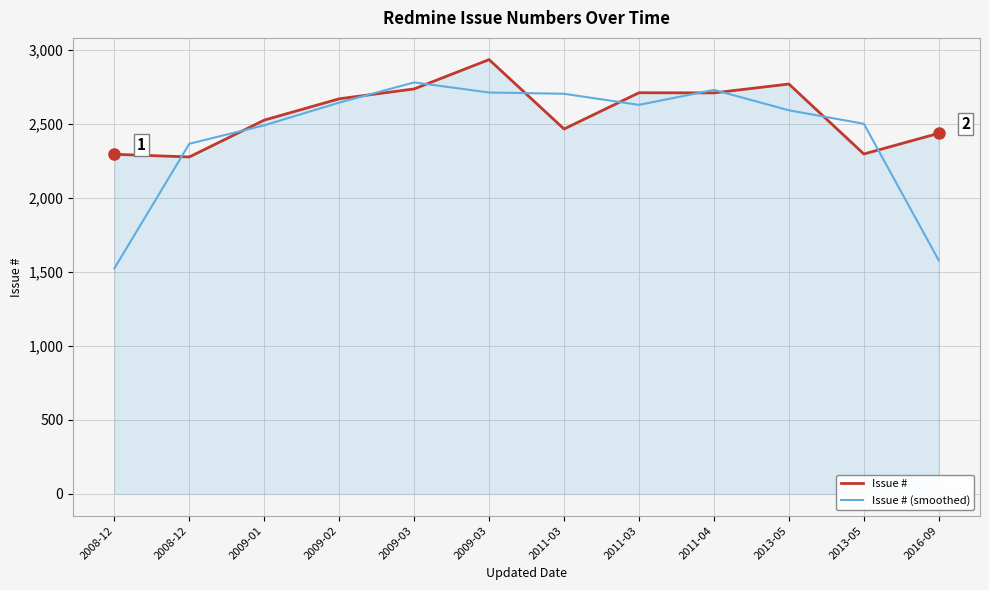

Reading left to right, extract all data points from this chart.

Issue #: 2008-12=2296.0	2008-12=2278.0	2009-01=2527.0	2009-02=2671.0	2009-03=2738.0	2009-03=2936.0	2011-03=2467.0	2011-03=2712.0	2011-04=2711.0	2013-05=2771.0	2013-05=2298.0	2016-09=2438.0
Issue # (smoothed): 2008-12=1524.7	2008-12=2367.0	2009-01=2492.0	2009-02=2645.3	2009-03=2781.7	2009-03=2713.7	2011-03=2705.0	2011-03=2630.0	2011-04=2731.3	2013-05=2593.3	2013-05=2502.3	2016-09=1578.7